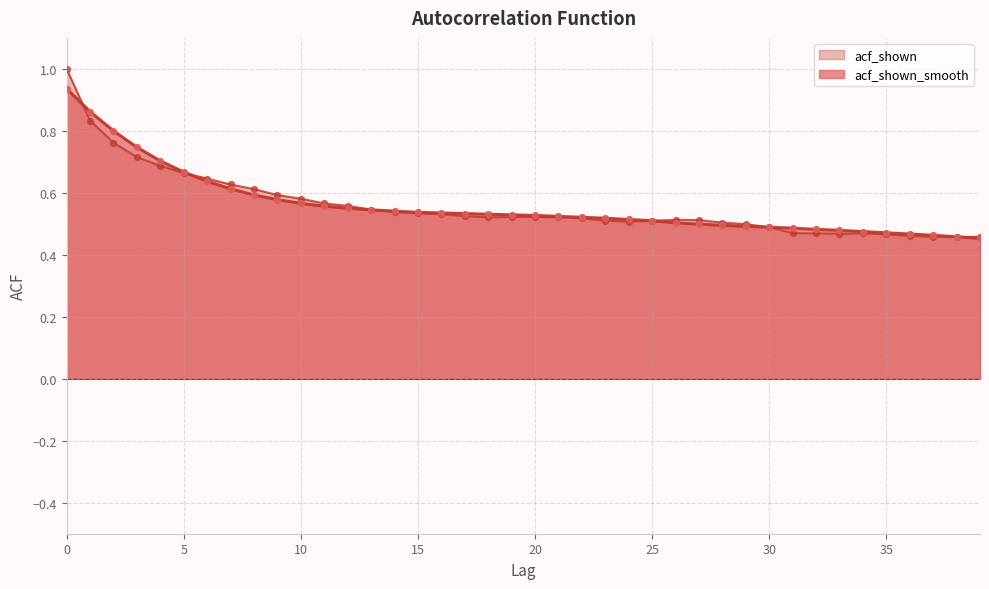

Which series contains the highest Y value?

acf_shown